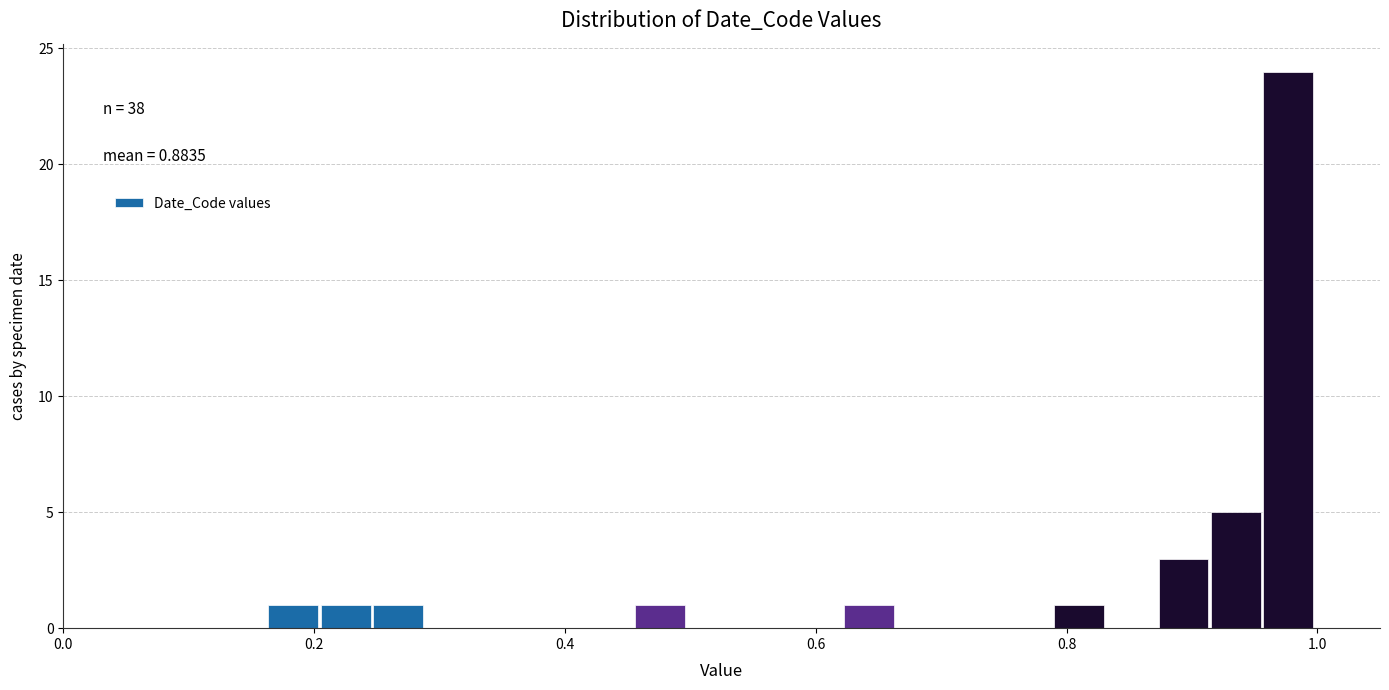

Around what value on the x-axis is the tallest bar? Give the approximate position of its centre, as read against the axis.

0.98